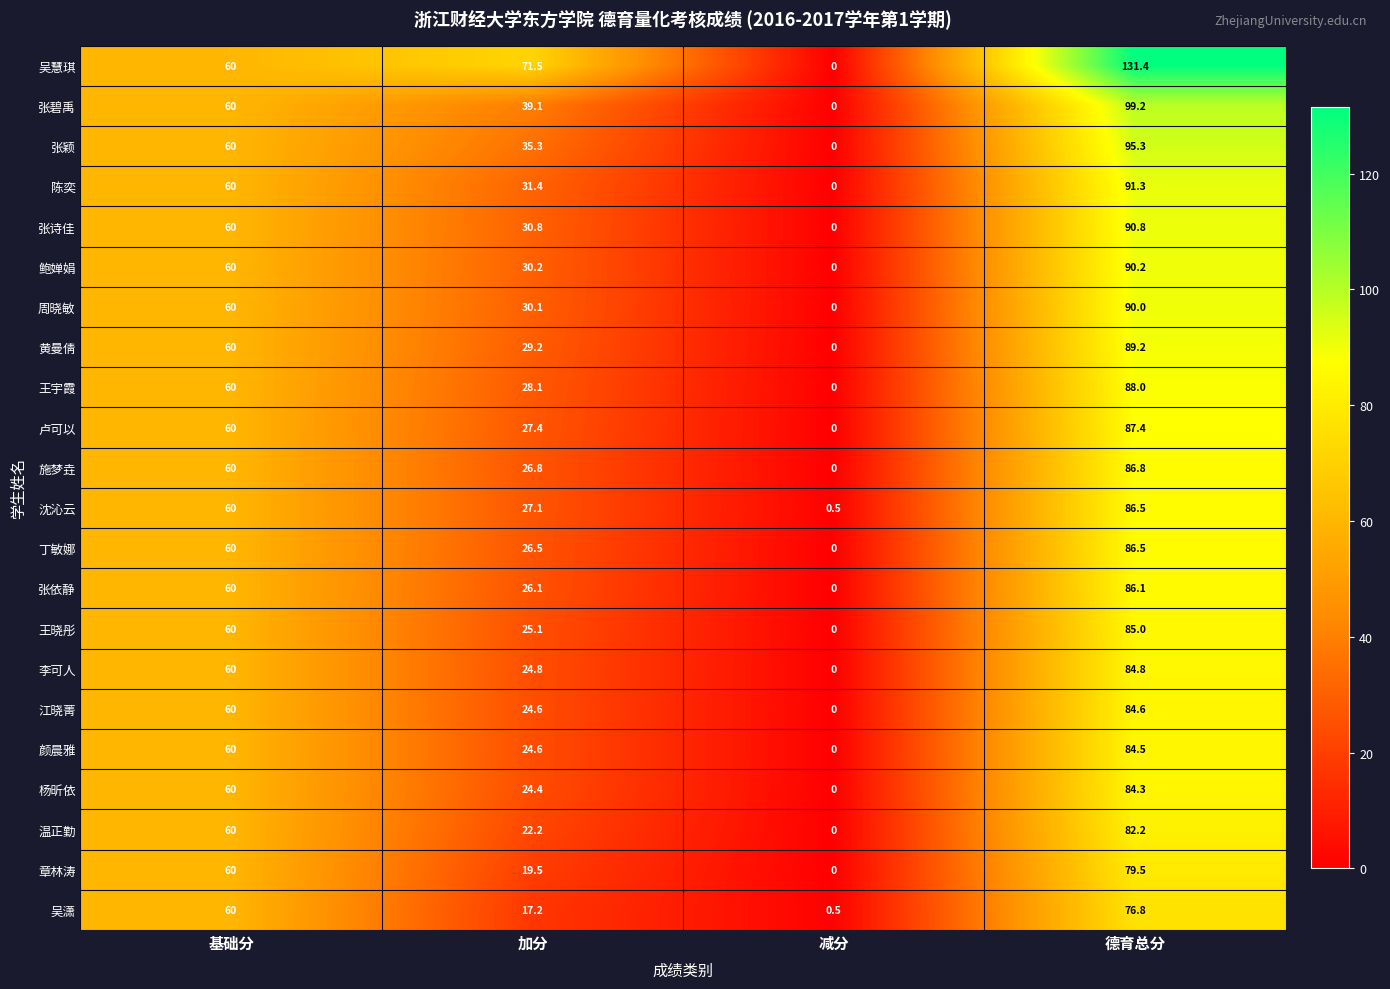

Rank the categories by 鲍婵娟 value from highest to lowest.

德育总分, 基础分, 加分, 减分